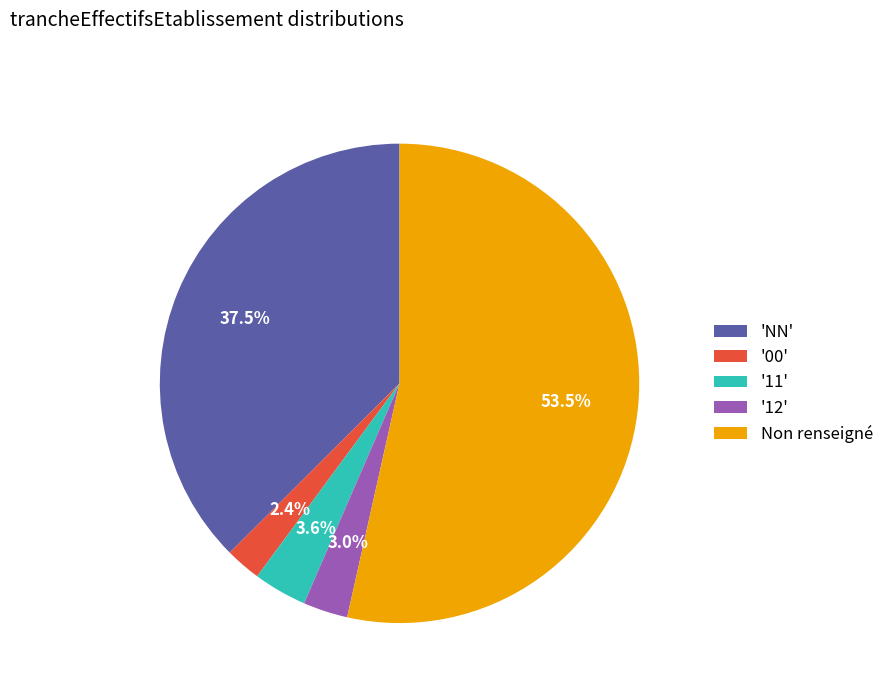

What is the smallest slice in the pie chart?

'00'